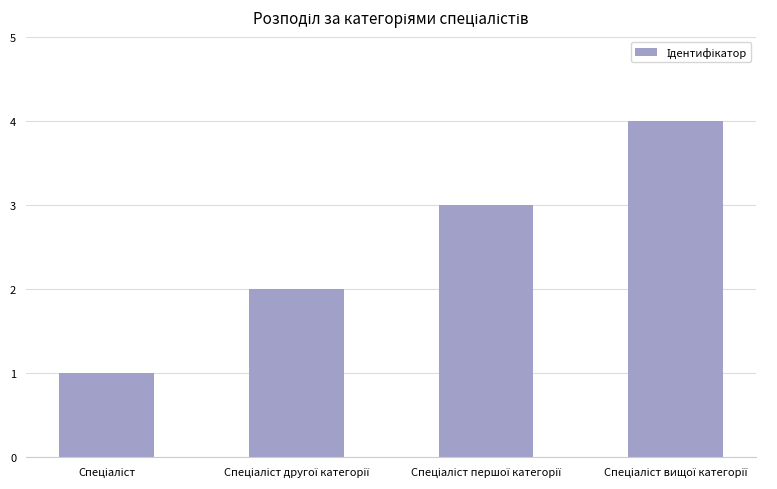

How many categories are shown in the chart?

4